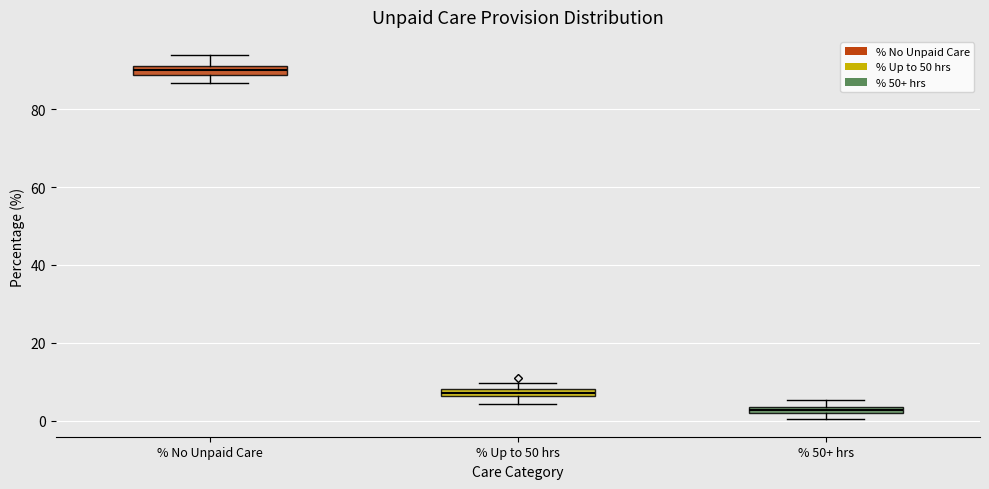

Which box has the lowest median line?

% 50+ hrs